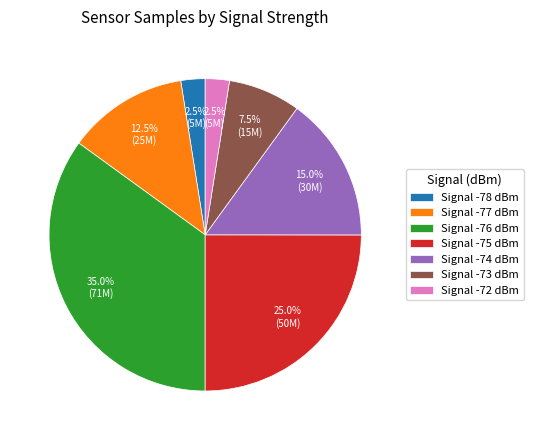

What is the largest slice in the pie chart?

Signal -76 dBm